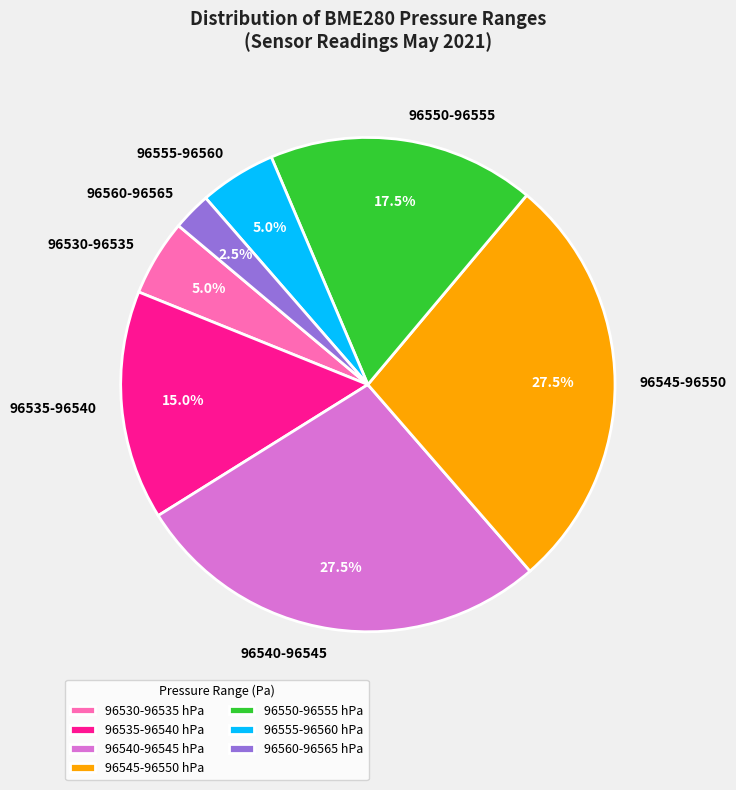

Which has a higher value, 96550-96555 or 96545-96550?

96545-96550